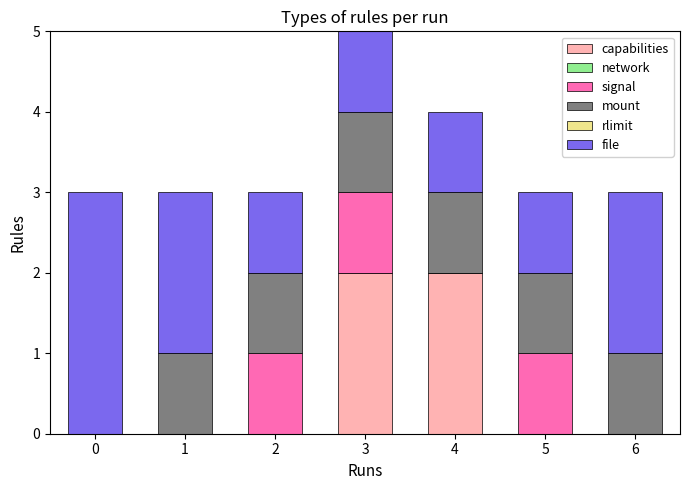

At which category is the sum across all series the highest?

3